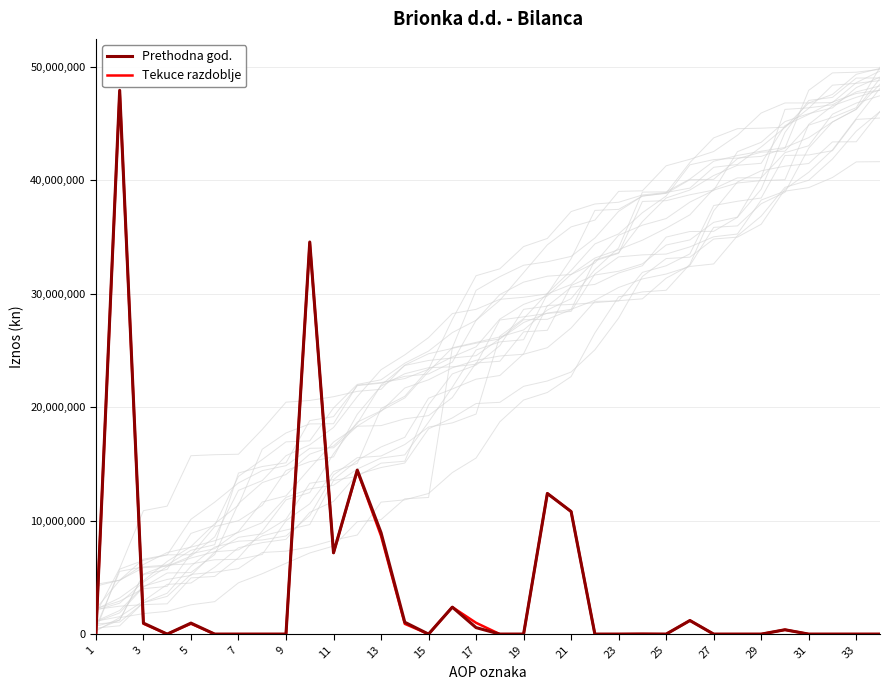

At which category does the chart reach its minimum across all series?

1